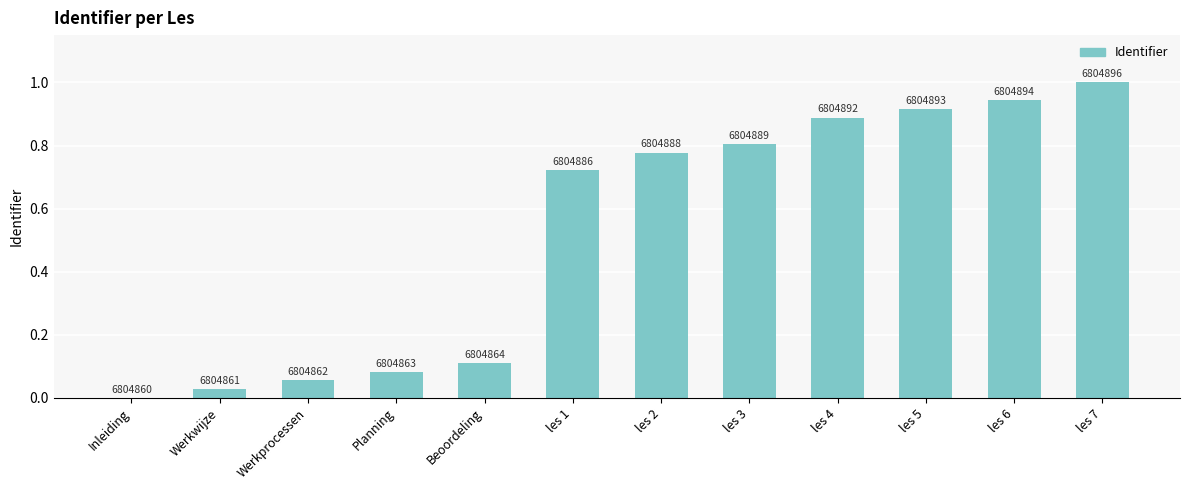

Reading left to right, transcribe all the data shown in this chart.

Inleiding=0.0	Werkwijze=0.0	Werkprocessen=0.1	Planning=0.1	Beoordeling=0.1	les 1=0.7	les 2=0.8	les 3=0.8	les 4=0.9	les 5=0.9	les 6=0.9	les 7=1.0